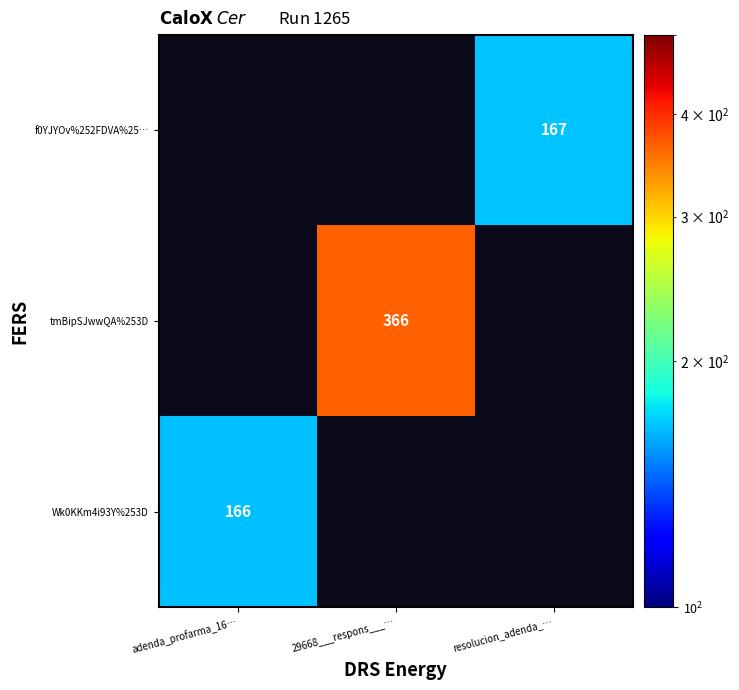

The Wk0KKm4i93Y%253D series shows 166 at adenda_profarma_16…. True or false?

True